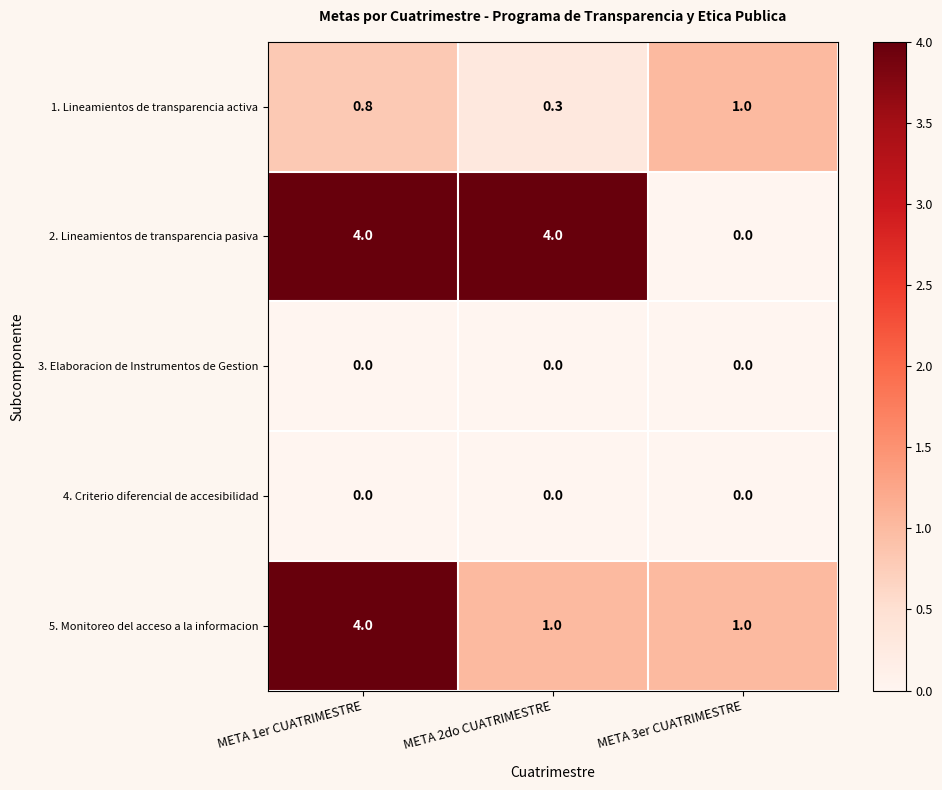

What is the difference between the maximum and minimum values in the 2. Lineamientos de transparencia pasiva series?

4.0